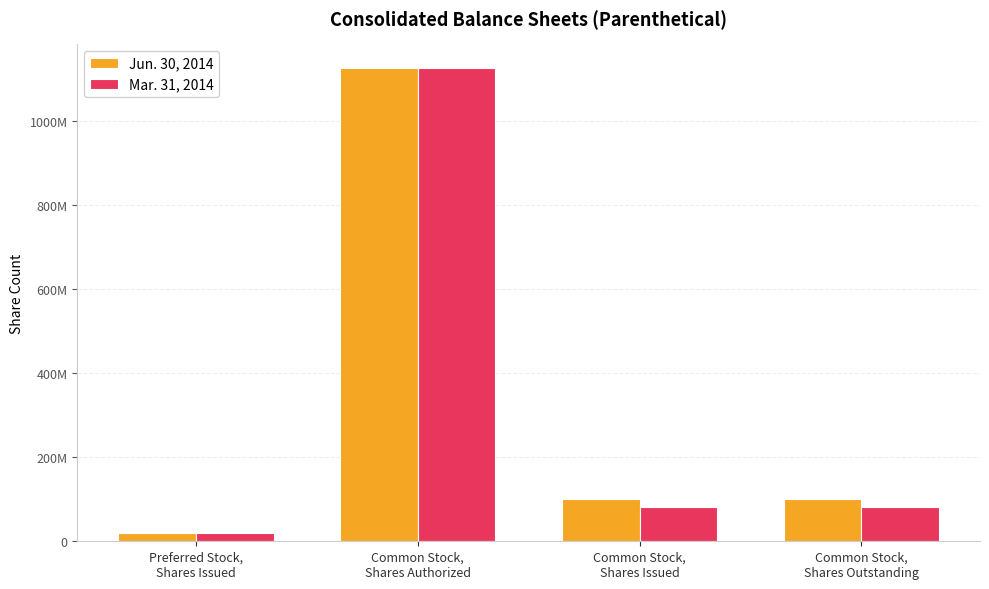

Between Preferred Stock,
Shares Issued and Common Stock,
Shares Authorized, which series saw the biggest shift?

Jun. 30, 2014